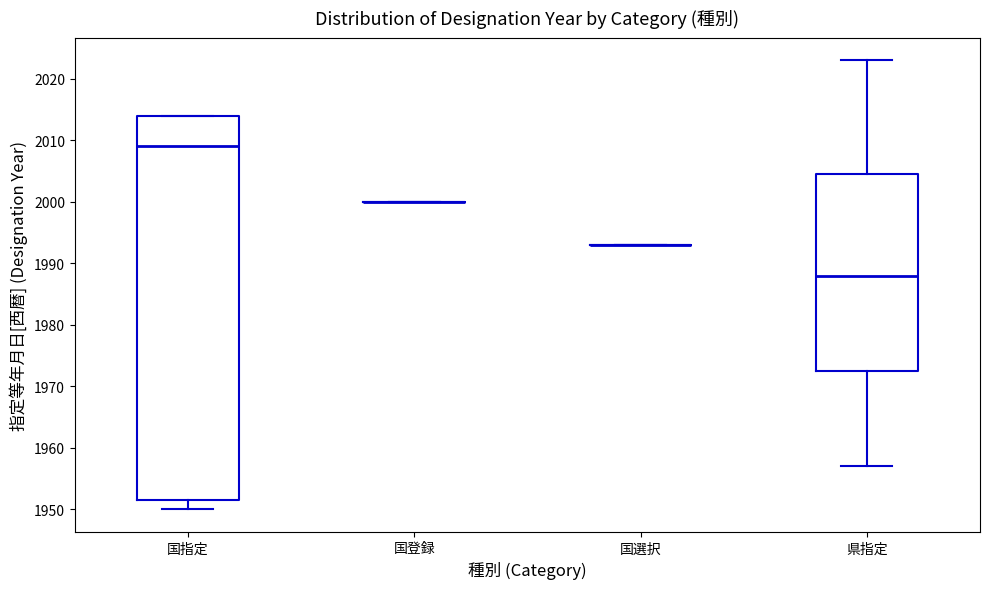

Reading left to right, read every box against the y-axis: the position of its median line, the range the box covers, and the ends of its whiskers. The values are not printed on the chart, so give them approximately, as read against the axis.

国指定: median 2009, box 1952 to 2014, whiskers 1950 to 2014
国登録: box collapsed to a line at 2000, whiskers 2000 to 2000
国選択: box collapsed to a line at 1993, whiskers 1993 to 1993
県指定: median 1988, box 1973 to 2005, whiskers 1957 to 2023